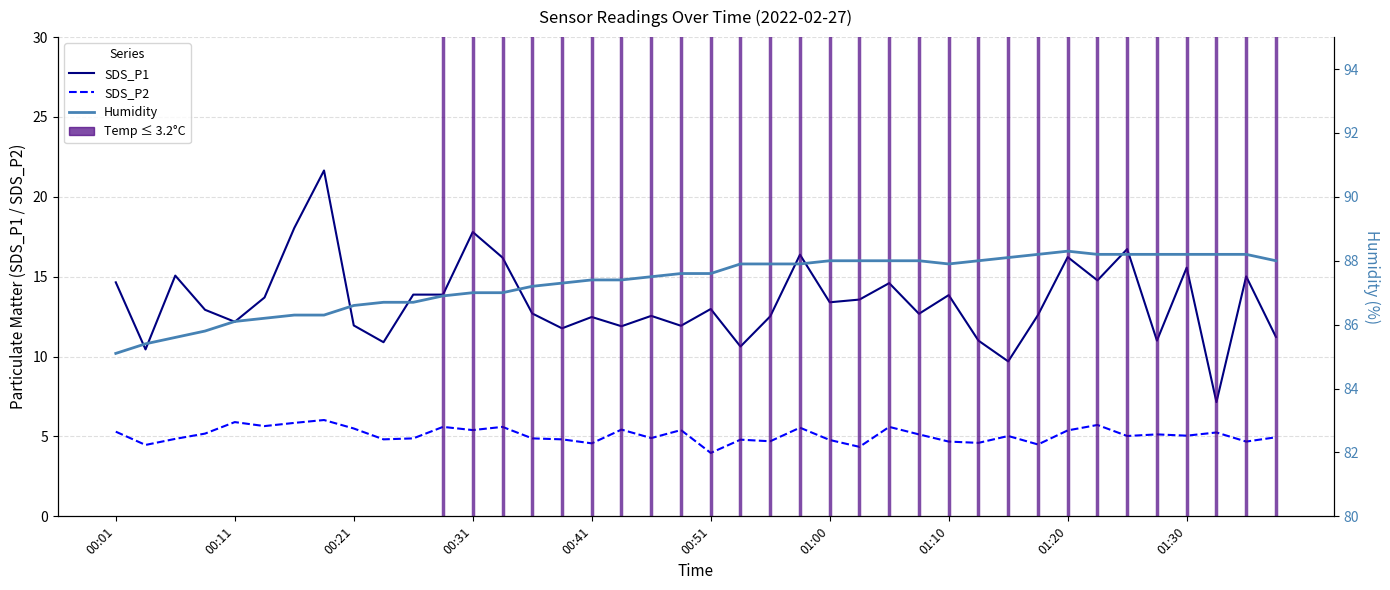

Does the chart have visible grid lines?

Yes